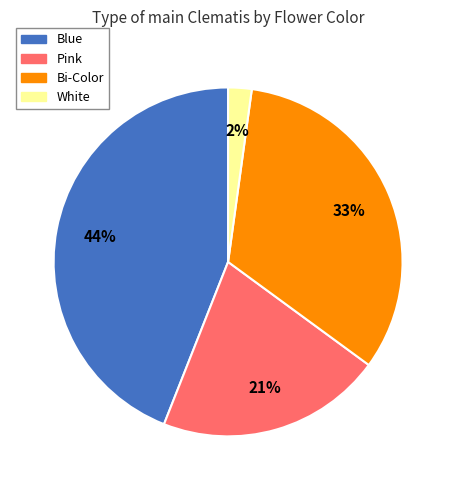

Does any single category account for the majority?

No